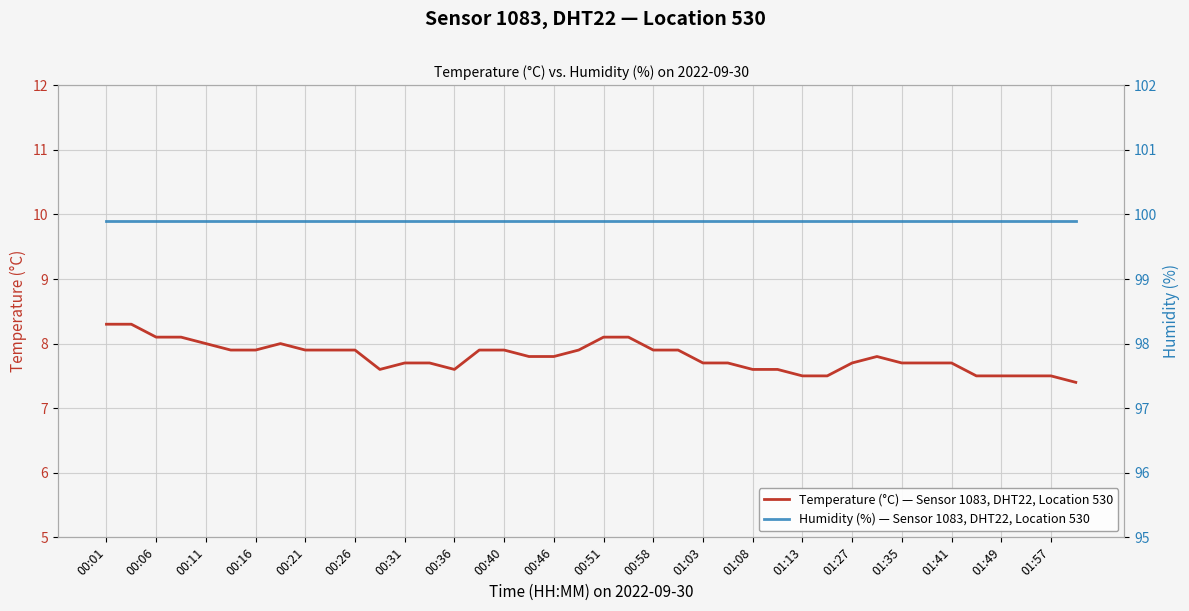

How many lines are shown in the chart?

2